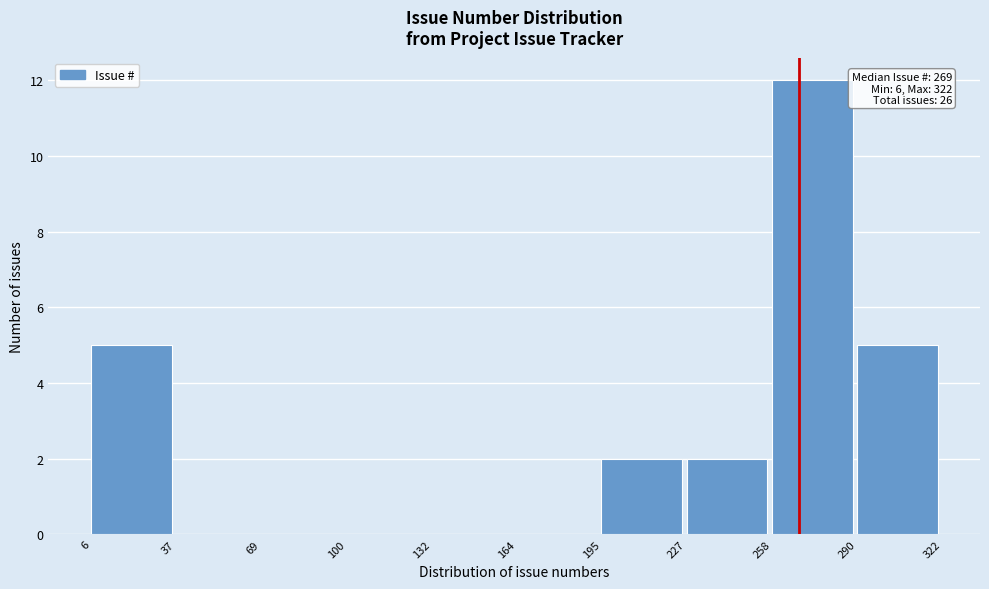

Over which range of the x-axis is the bar tallest?

258 to 290